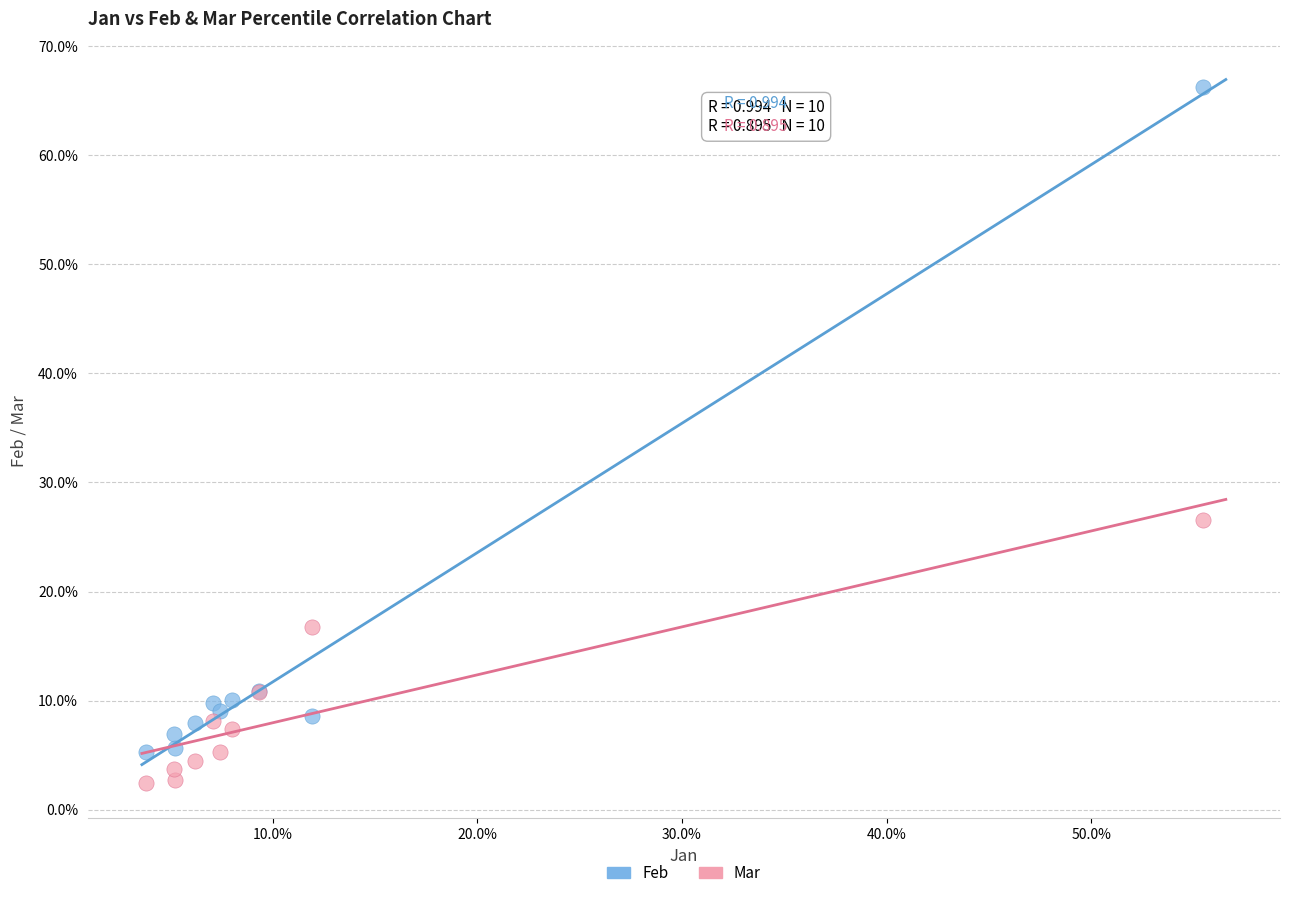

Which series reaches the maximum Y coordinate?

Feb